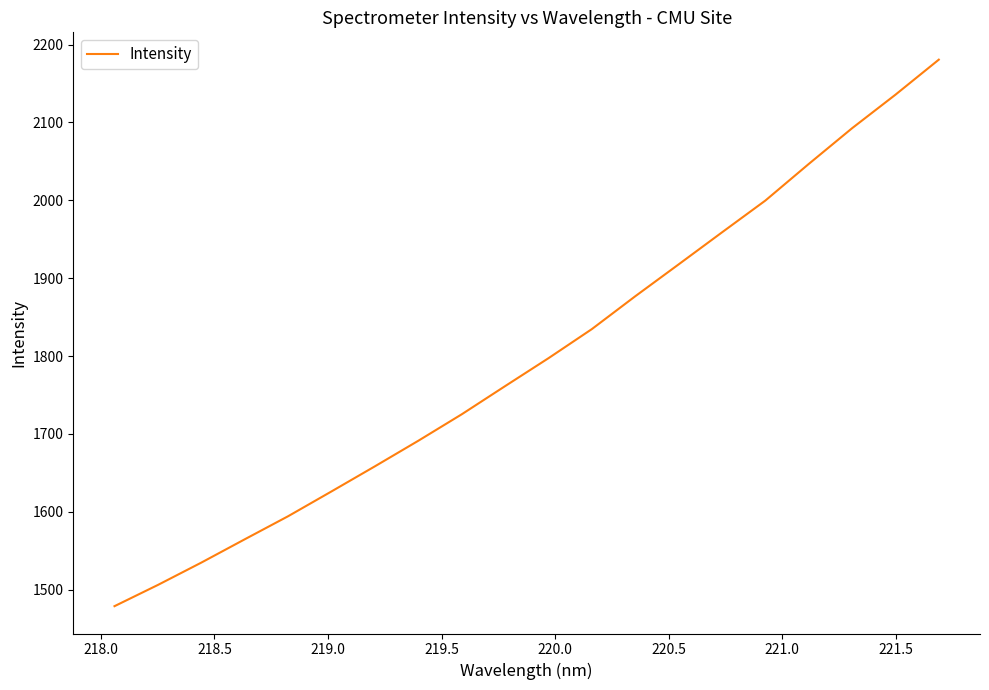

What is the smallest value displayed?

1478.6